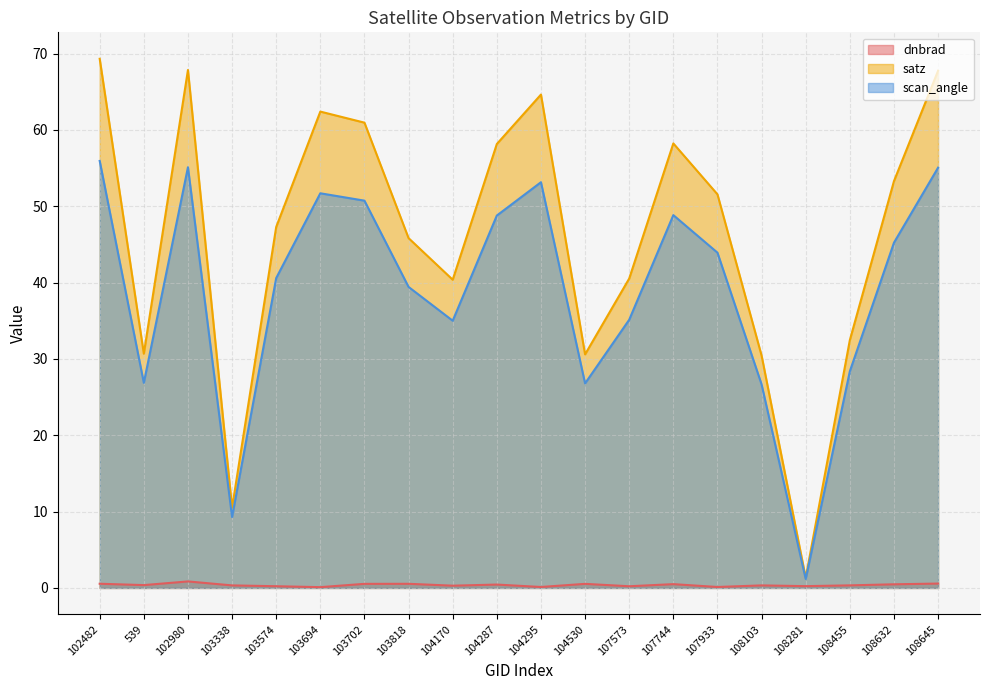

True or false: scan_angle has a value of 35.0 at 104170.

True